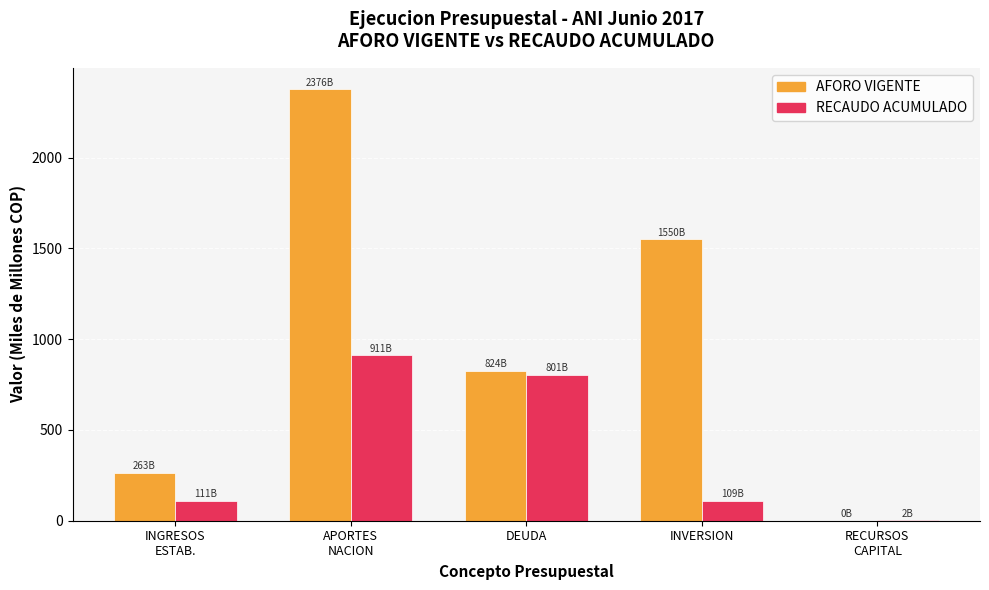

What are all the series names shown in the legend?

AFORO VIGENTE, RECAUDO ACUMULADO